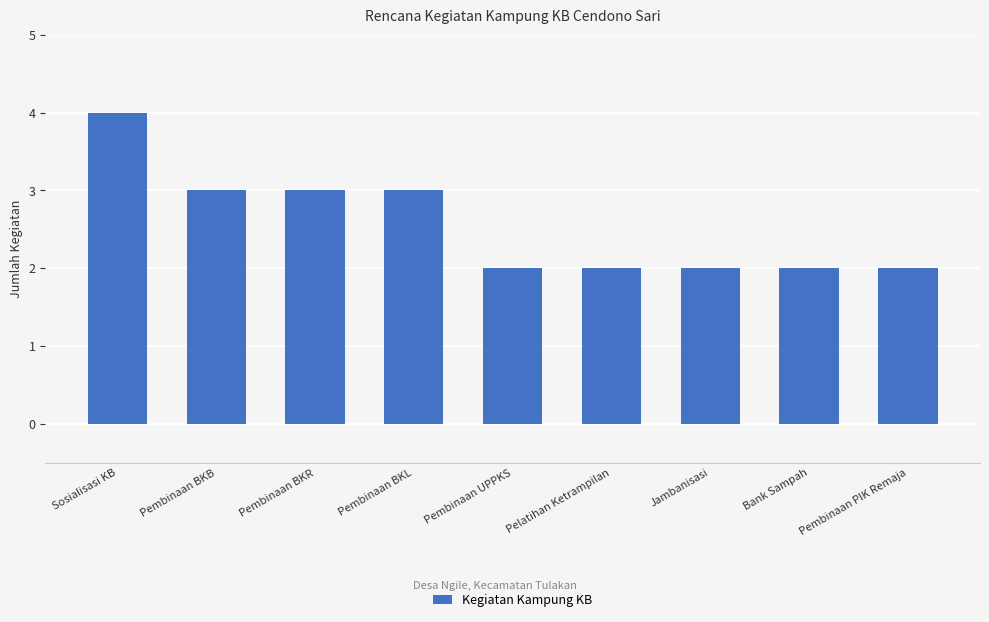

How many categories are shown in the chart?

9